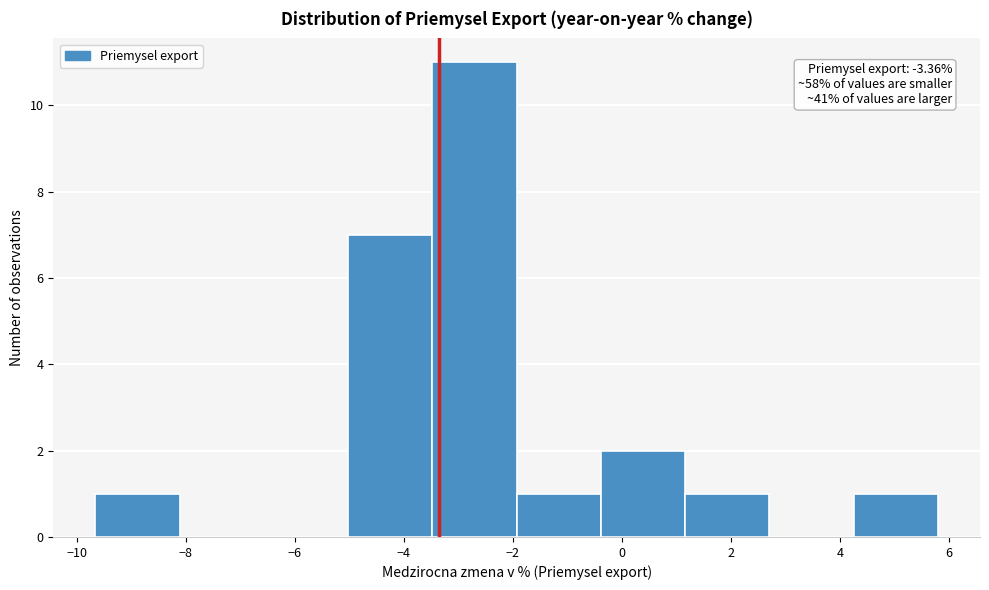

Which range on the x-axis has the tallest bar?

-3.4 to -2.0